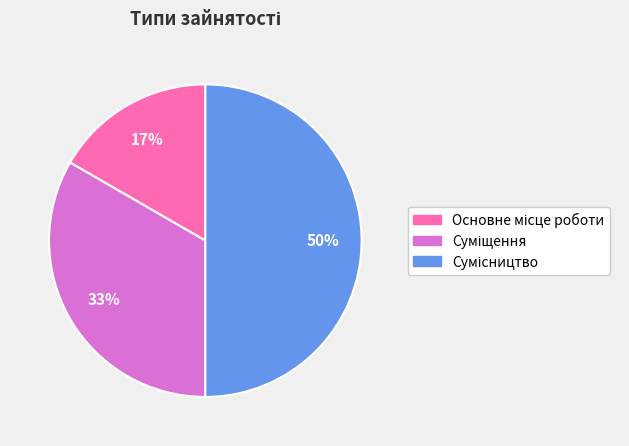

To the nearest percent, what is the difference between the largest and smallest slice percentages?

33%